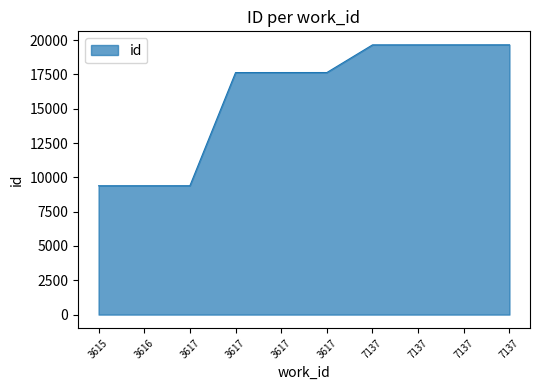

What is the difference between the maximum and minimum values?

10270